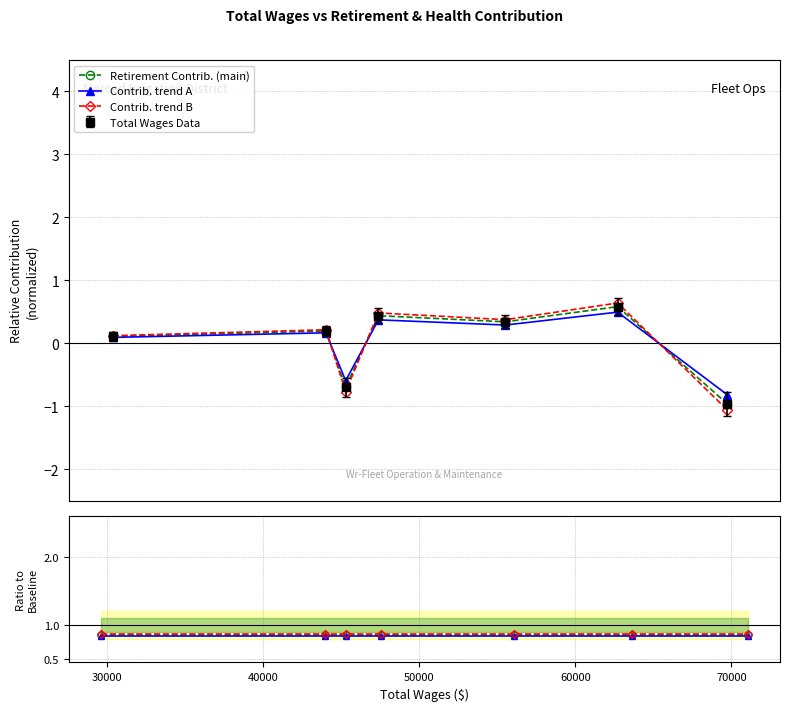

True or false: Contrib. trend A has a value of 0.2 at 20000.

False